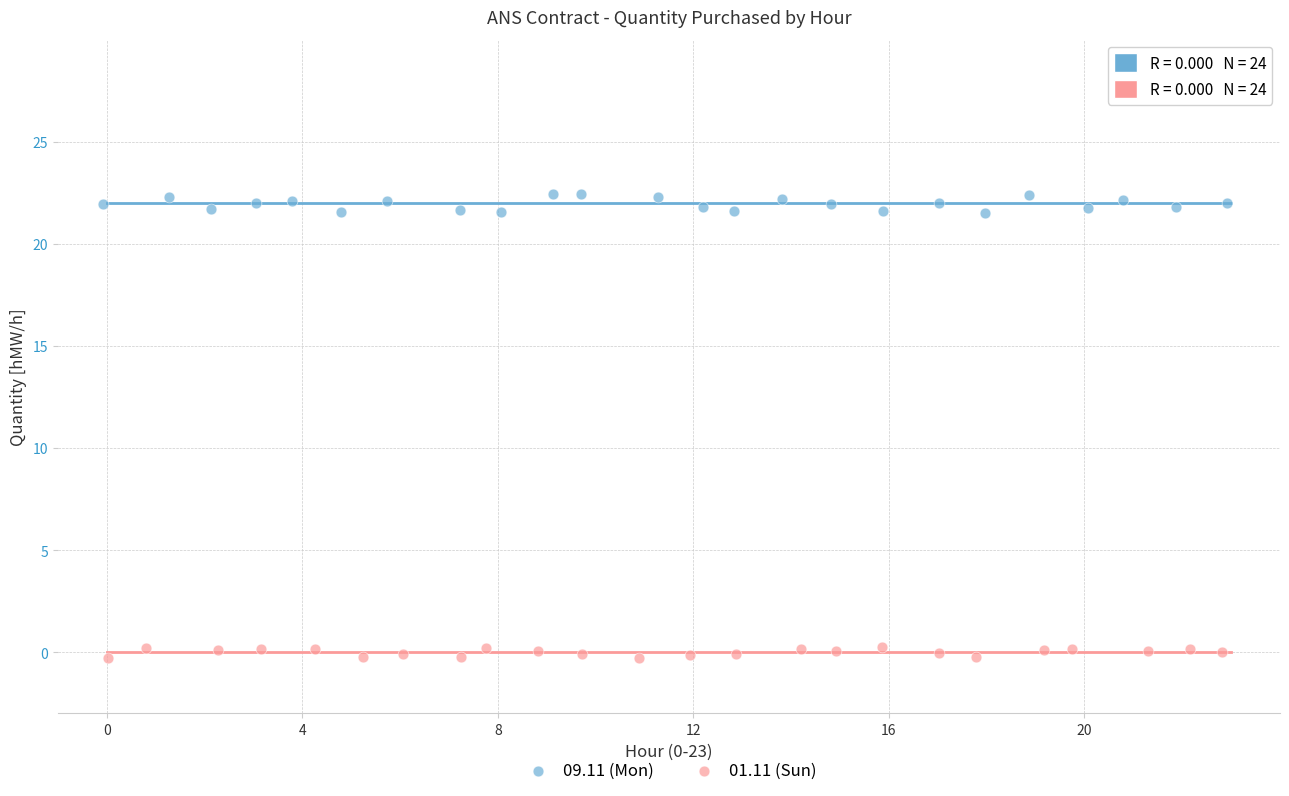

Which series contains the highest Y value?

09.11 (Mon)